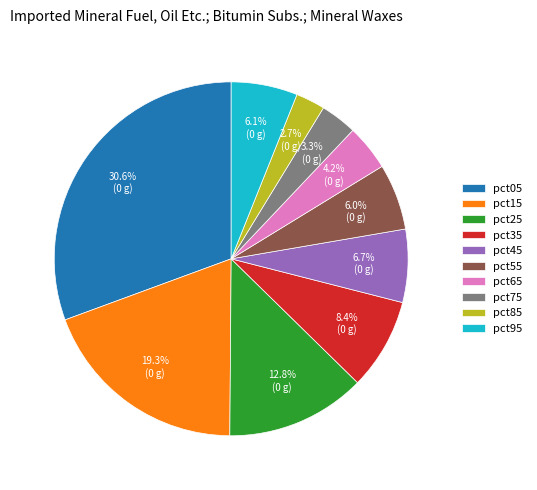

What percentage do pct05 and pct35 together represent?

39.0%